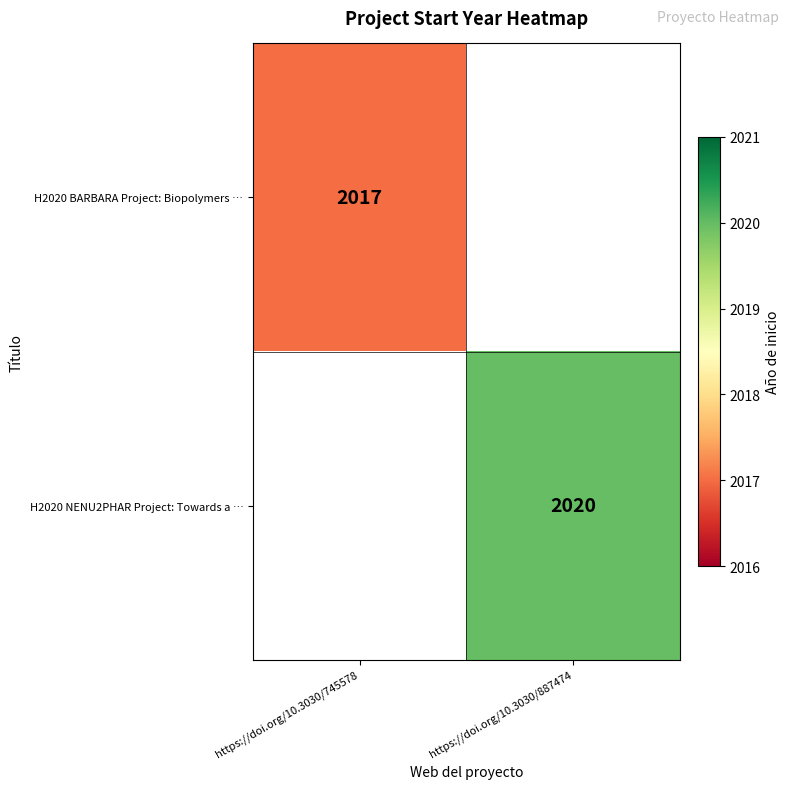

True or false: H2020 BARBARA Project: Biopolymers … has a value of 629 at https://doi.org/10.3030/745578.

False